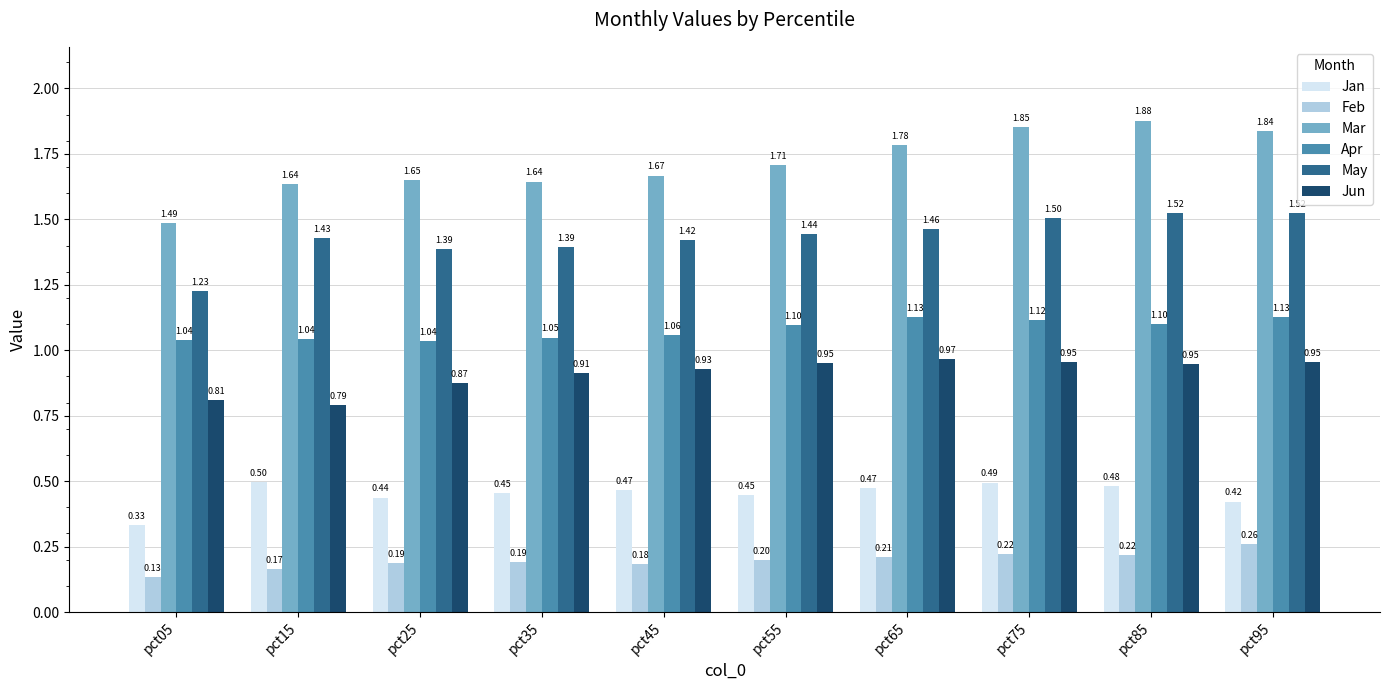

Rank the series by their maximum value, from highest to lowest.

Mar, May, Apr, Jun, Jan, Feb